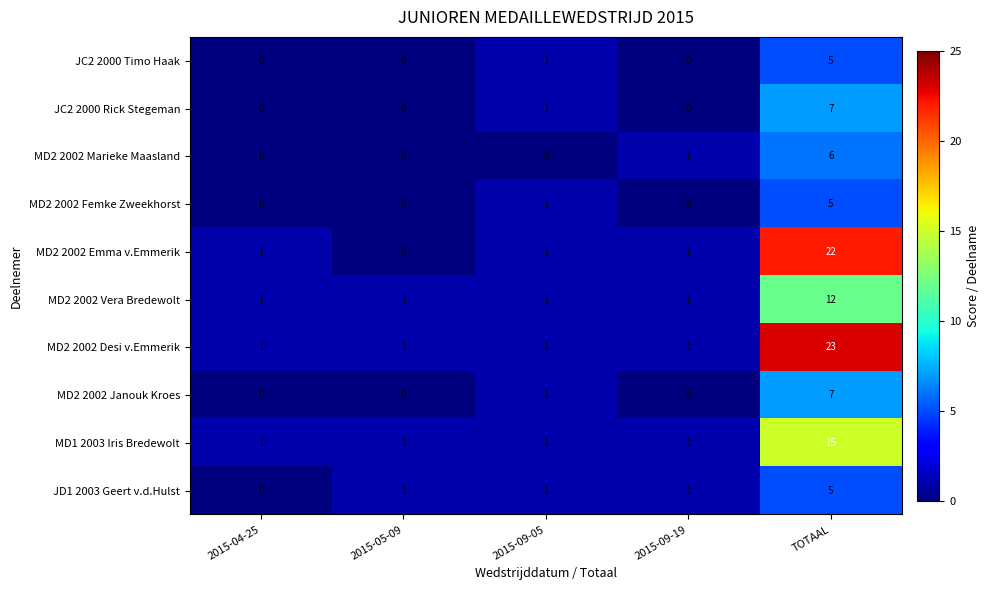

What is the average value of the MD2 2002 Desi v.Emmerik series?

5